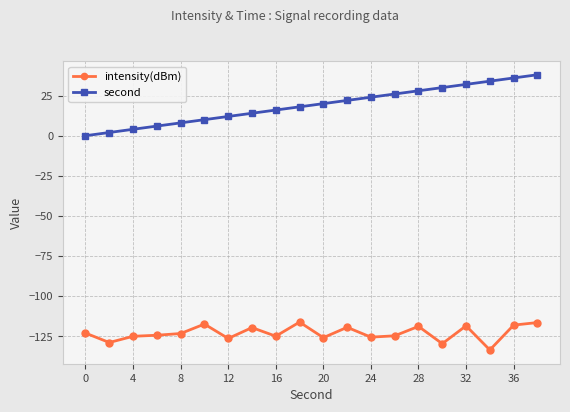

Rank the series by their average value, from highest to lowest.

second, intensity(dBm)